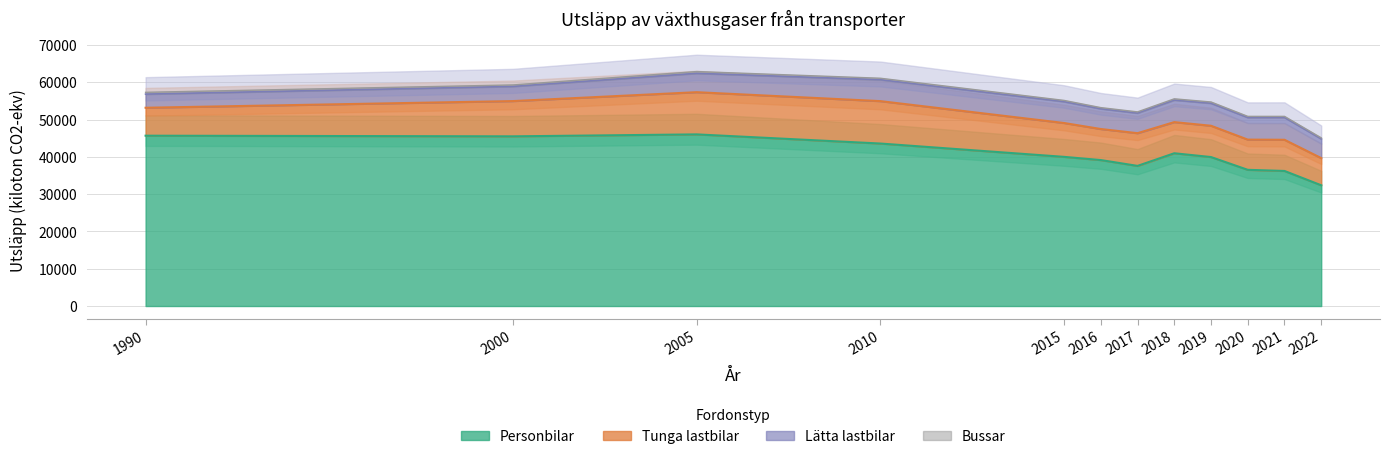

Does the chart have visible grid lines?

Yes